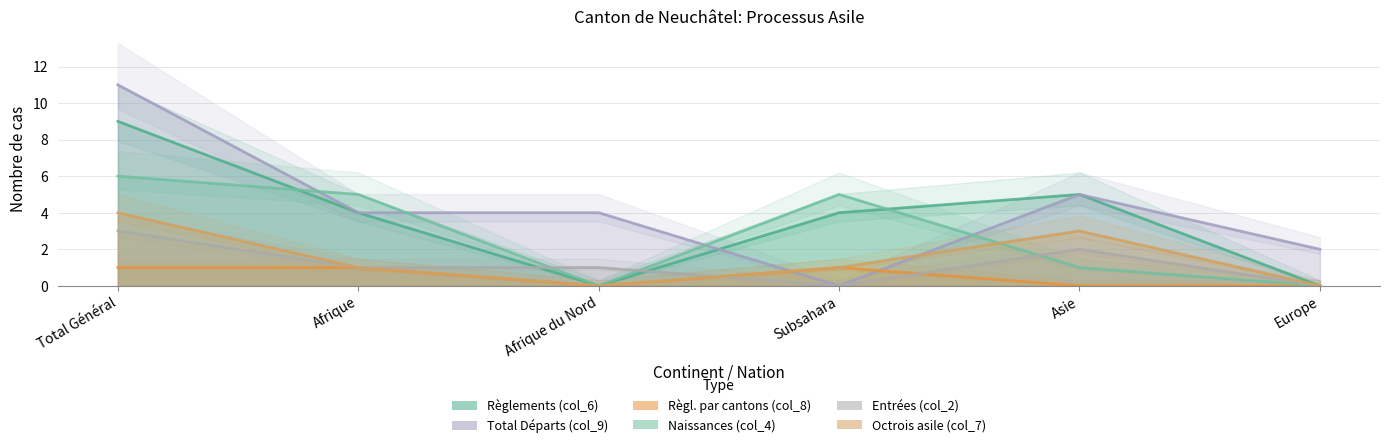

True or false: Entrées (col_2) has more than 0 points higher than both neighbors.

True